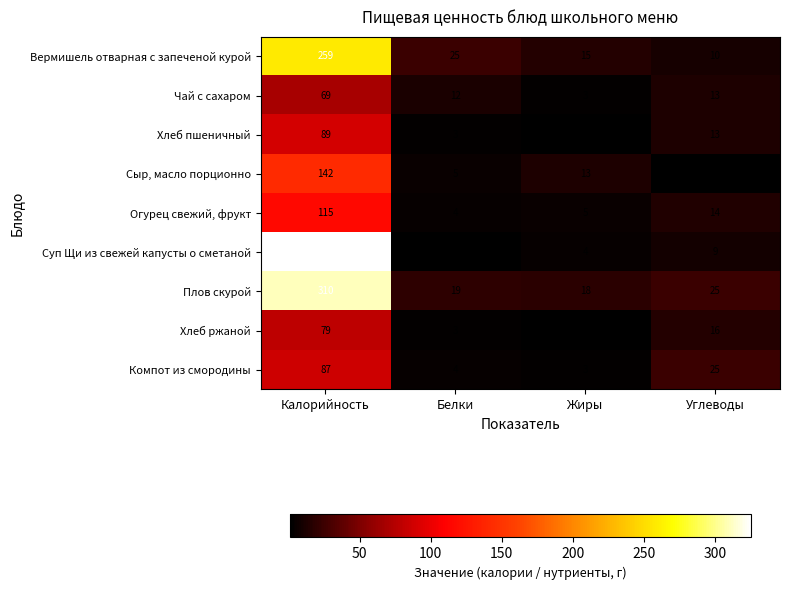

What is the difference between the Хлеб ржаной values at Калорийность and Углеводы?

63